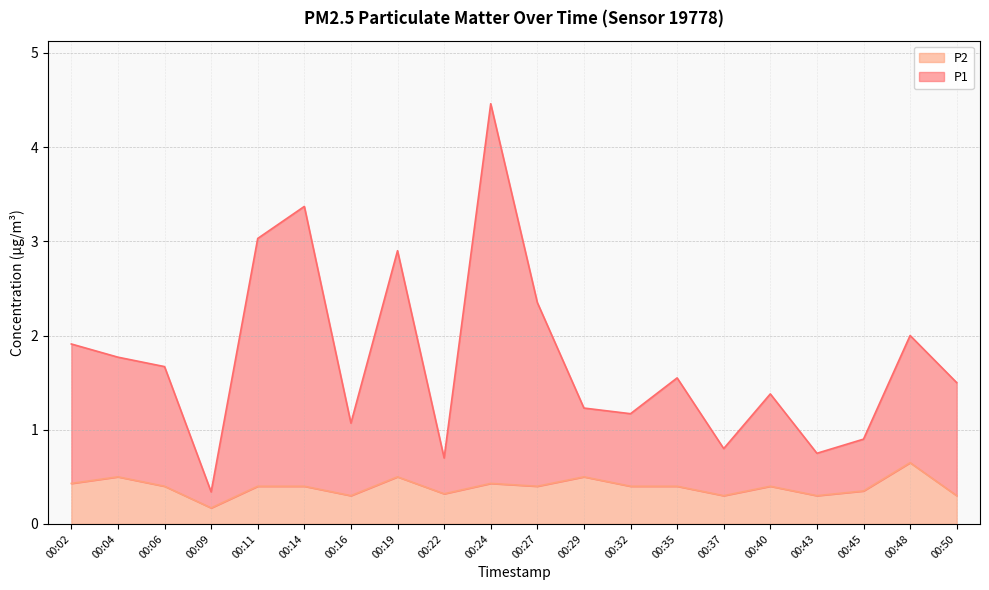

Between 00:02 and 00:14, which series saw the biggest shift?

P1